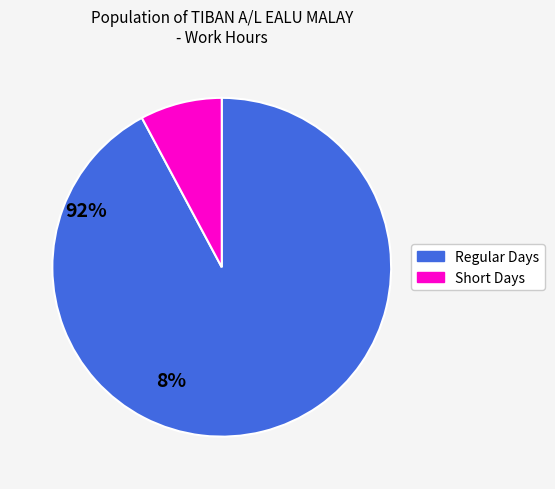

Which category has the smallest portion of the pie?

Short Days